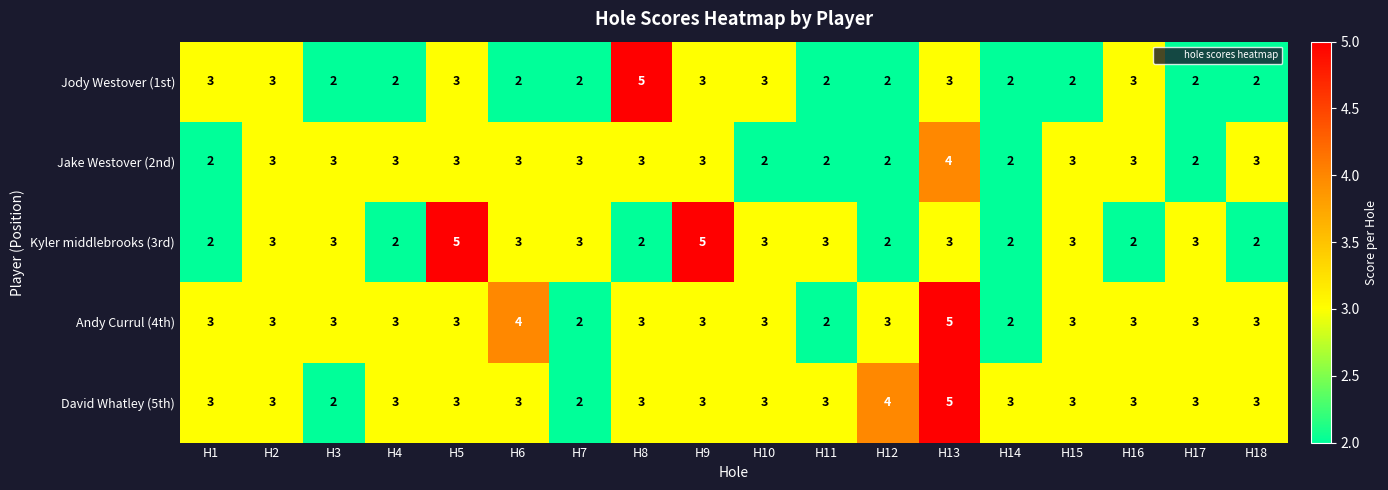

What is the maximum value shown in the chart?

5